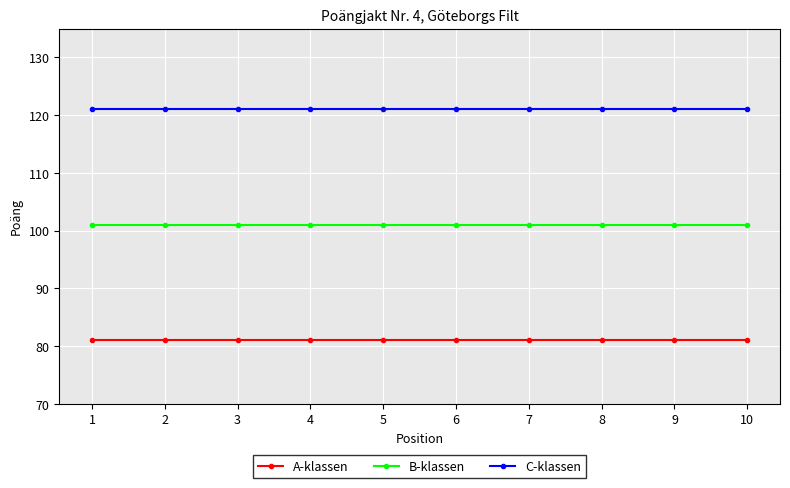

Is this an area chart (filled region under the line)?

No